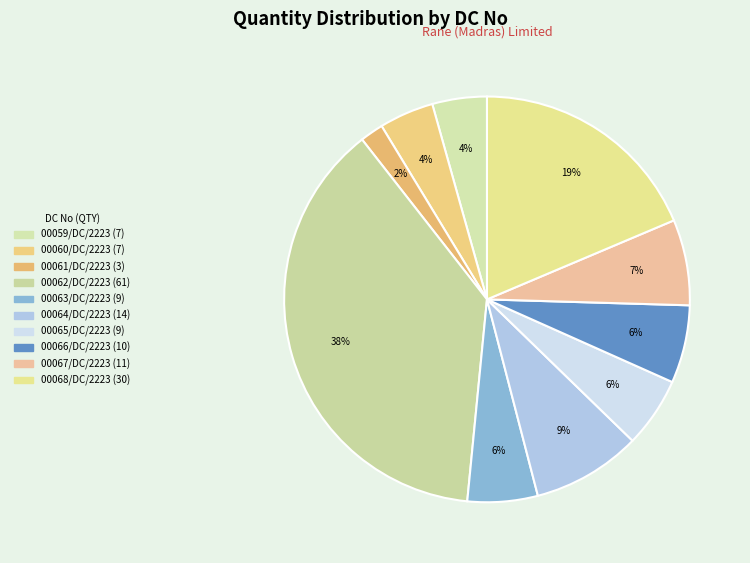

Do 00061/DC/2223 and 00060/DC/2223 together represent more than half of the pie?

No